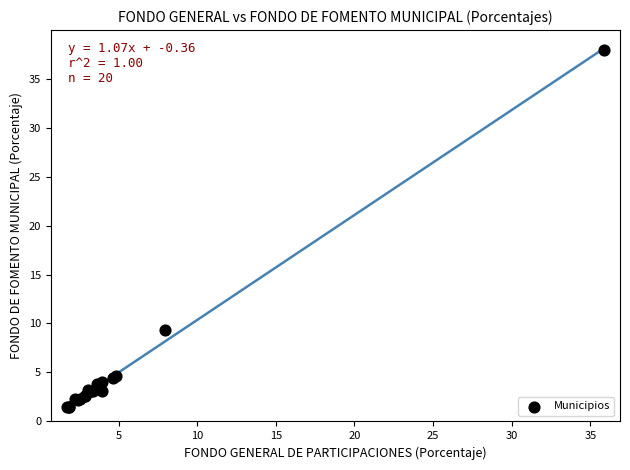

What Y value in the scatter plot is closest to 19?

9.4